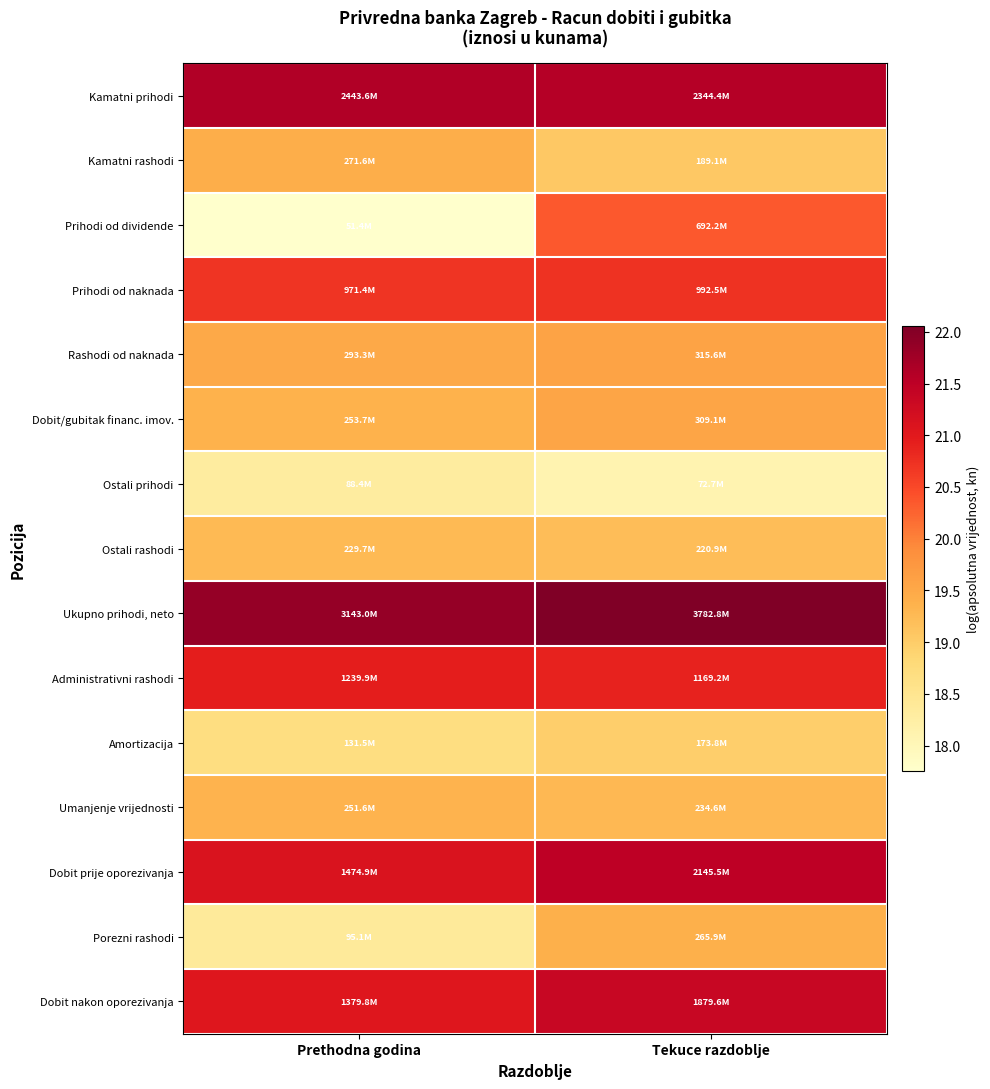

At which category is the sum across all series the highest?

Tekuce razdoblje